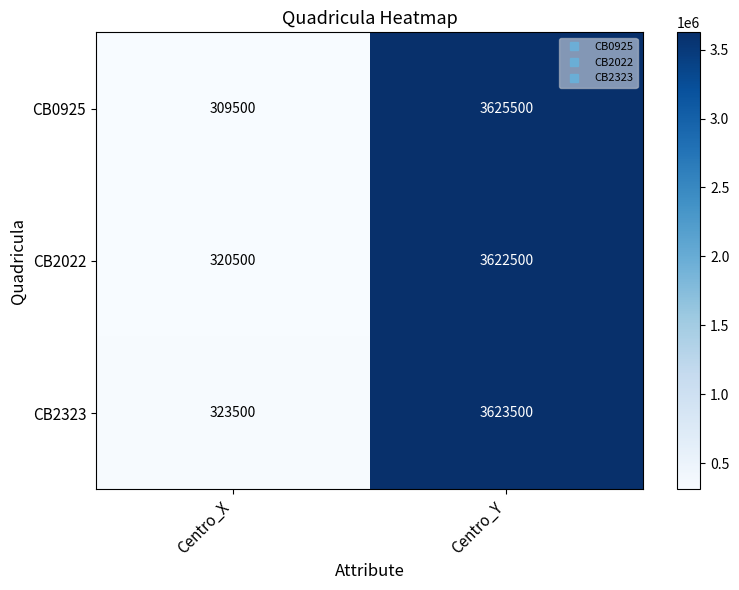

What is the spread (max minus min) of values at Centro_Y?

3000